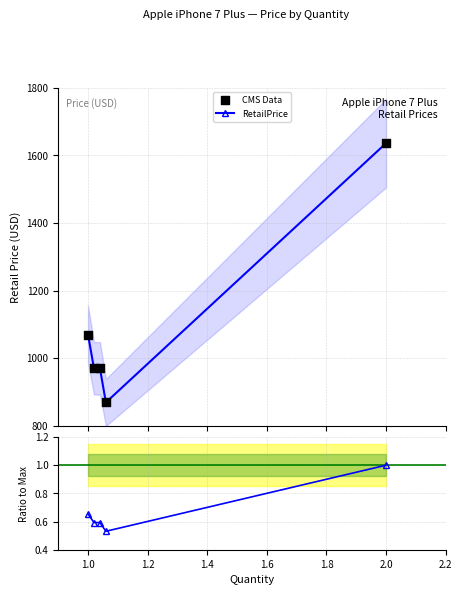

Is the value of CMS Data at 1.6 greater than the value of RetailPrice at 1.4?

No